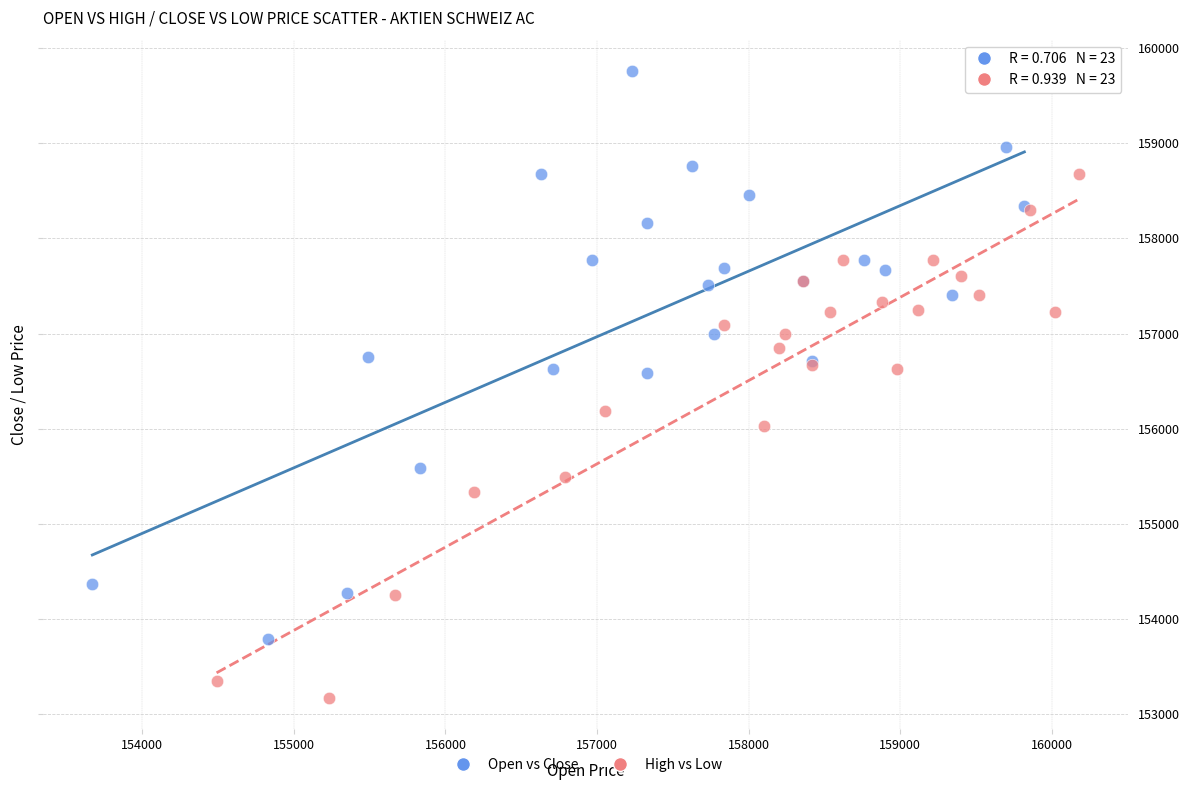

Which series has the largest Y range (max minus min)?

Open vs Close